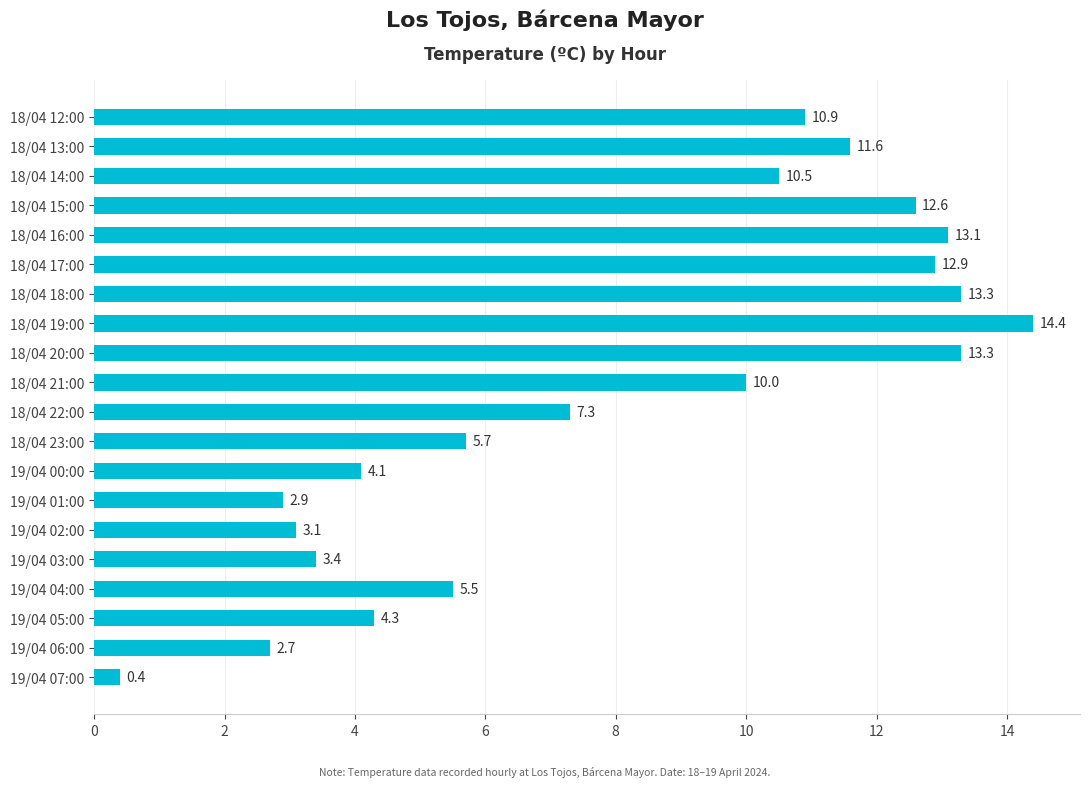

How many categories are shown in the chart?

20